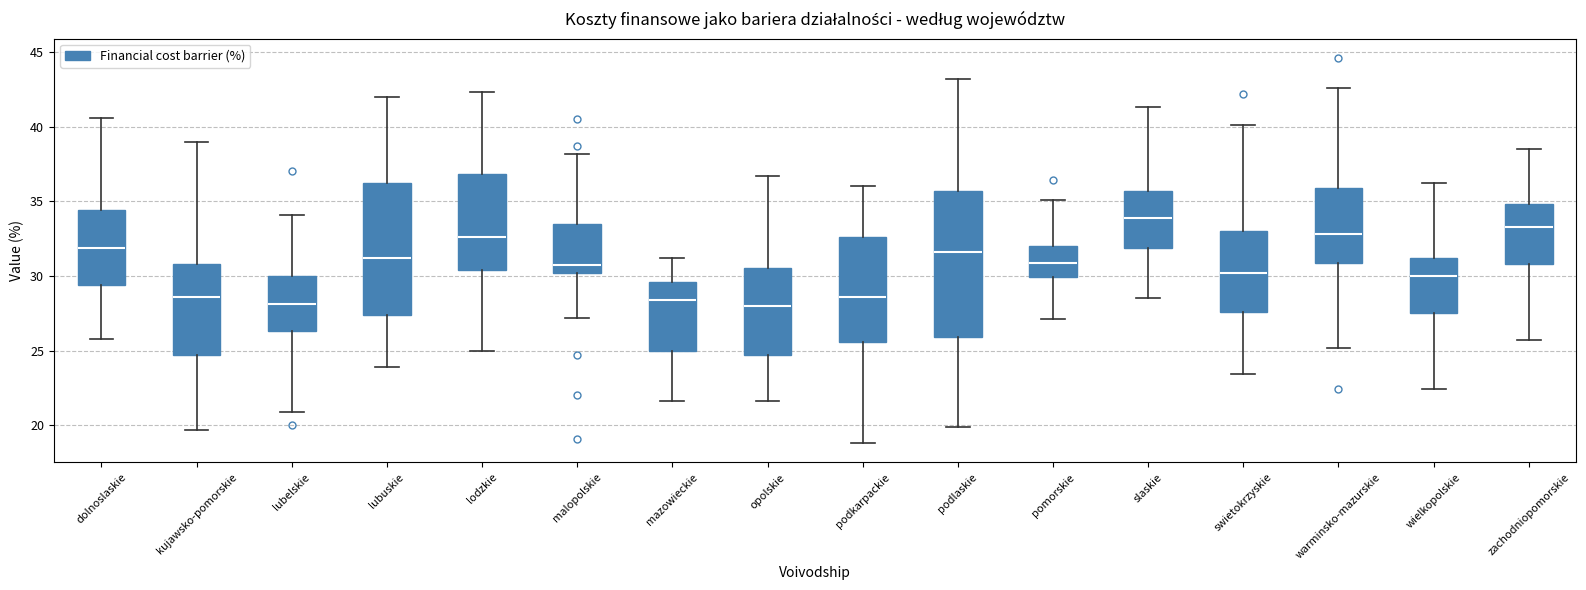

Reading left to right, transcribe this box plot: for each box, give where its median line is, the range the box spans, and where its two whiskers end, as read against the y-axis. The values are not printed on the chart, so give them approximately, as read against the axis.

dolnoslaskie: median 32.0, box 29.5 to 34.5, whiskers 26.0 to 40.5
kujawsko-pomorskie: median 28.5, box 24.5 to 31.0, whiskers 19.5 to 39.0
lubelskie: median 28.0, box 26.5 to 30.0, whiskers 21.0 to 34.0
lubuskie: median 31.0, box 27.5 to 36.0, whiskers 24.0 to 42.0
lodzkie: median 32.5, box 30.5 to 37.0, whiskers 25.0 to 42.5
malopolskie: median 30.5, box 30.0 to 33.5, whiskers 27.0 to 38.0
mazowieckie: median 28.5, box 25.0 to 29.5, whiskers 21.5 to 31.0
opolskie: median 28.0, box 24.5 to 30.5, whiskers 21.5 to 36.5
podkarpackie: median 28.5, box 25.5 to 32.5, whiskers 19.0 to 36.0
podlaskie: median 31.5, box 26.0 to 35.5, whiskers 20.0 to 43.0
pomorskie: median 31.0, box 30.0 to 32.0, whiskers 27.0 to 35.0
slaskie: median 34.0, box 32.0 to 35.5, whiskers 28.5 to 41.5
swietokrzyskie: median 30.0, box 27.5 to 33.0, whiskers 23.5 to 40.0
warminsko-mazurskie: median 33.0, box 31.0 to 36.0, whiskers 25.0 to 42.5
wielkopolskie: median 30.0, box 27.5 to 31.0, whiskers 22.5 to 36.0
zachodniopomorskie: median 33.5, box 31.0 to 35.0, whiskers 25.5 to 38.5